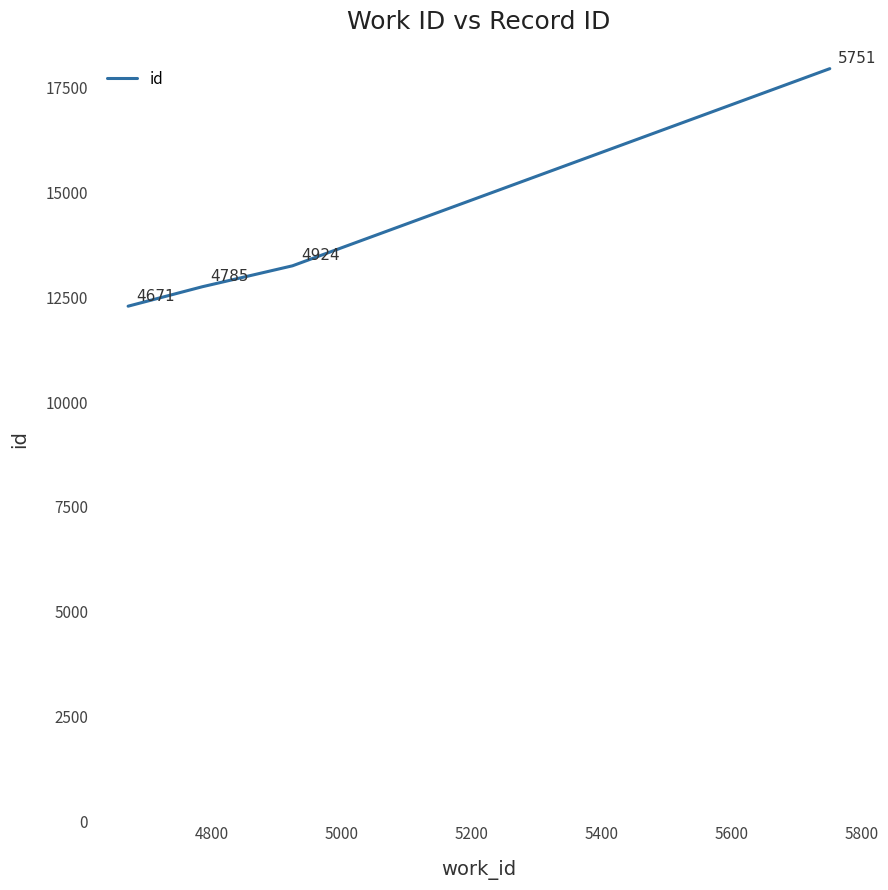

What is the smallest value displayed?

12287